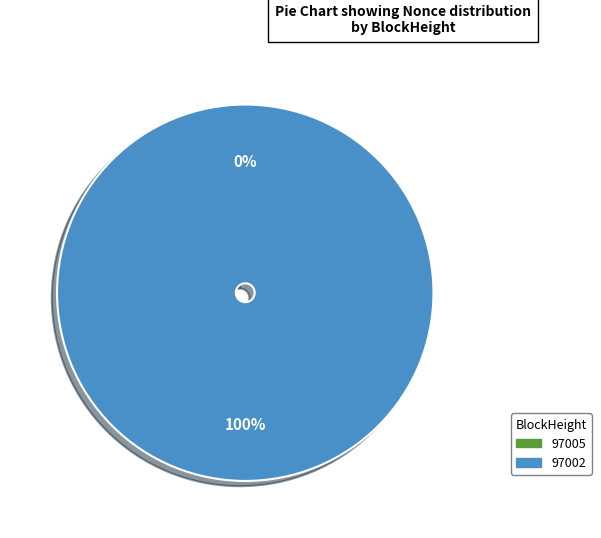

What is the smallest slice in the pie chart?

97005